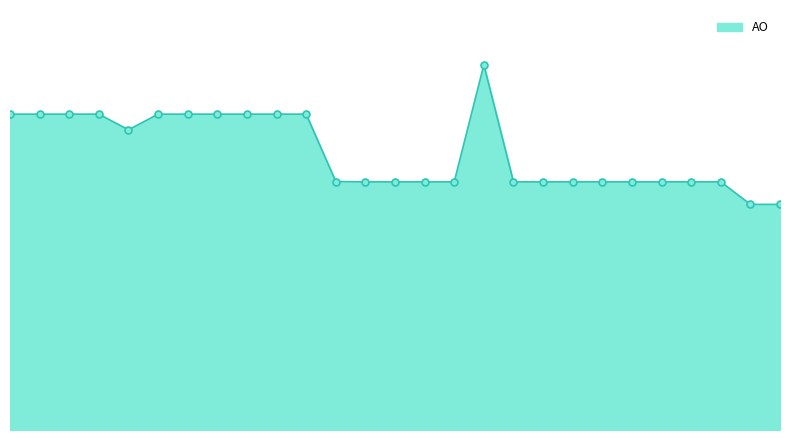

List the labels in order of value, smallest first.

2019 opmaak - goedgekeurd, 2019 opmaak - ontwerp, 2021 1ste aanpassing - goedgekeurd, 2021 1ste aanpassing - ontwerp, 2021 Opmaak - goedgekeurd, 2021 Opmaak - ontwerp, 2020 2de aanpassing - goedgekeurd, 2020 2de aanpassing - ontwerp, 2020 1ste aanpassing - goedgekeurd, 2020 1ste aanpassing - ontwerp, 2020 Opmaak - goedgekeurd, 2020 Opmaak - ontwerp, 2019 1ste aanpassing - goedgekeurd, 2019 1ste aanpassing - ontwerp, 2021 uitvoering, 2022 uitvoering, 2023 1ste aanpassing - goedgekeurd, 2023 1ste aanpassing - ontwerp, 2023 Opmaak - goedgekeurd, 2023 Opmaak - ontwerp, 2022 2de aanpassing - goedgekeurd, 2022 2de aanpassing - ontwerp, 2022 1ste aanpassing - goedgekeurd, 2022 1ste aanpassing - ontwerp, 2022 Opmaak - goedgekeurd, 2022 Opmaak - ontwerp, 2020 uitvoering